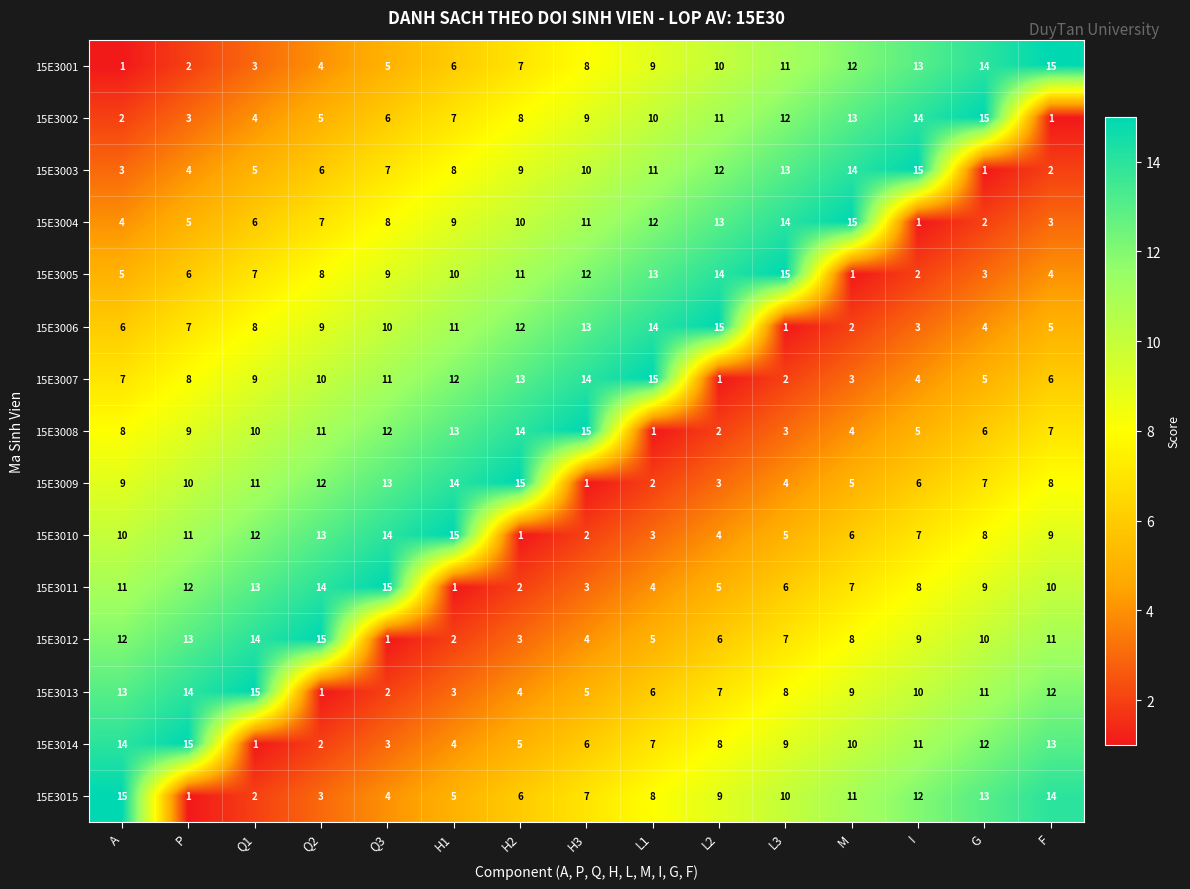

What is the highest value of the 15E3015 series?

15